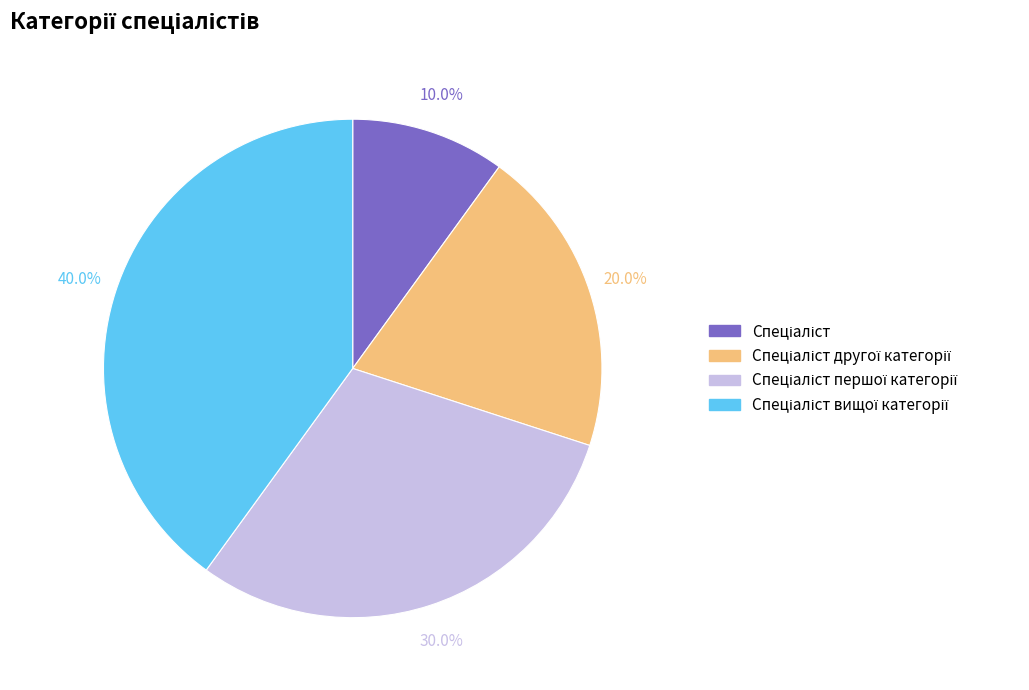

Does any single category account for the majority?

No